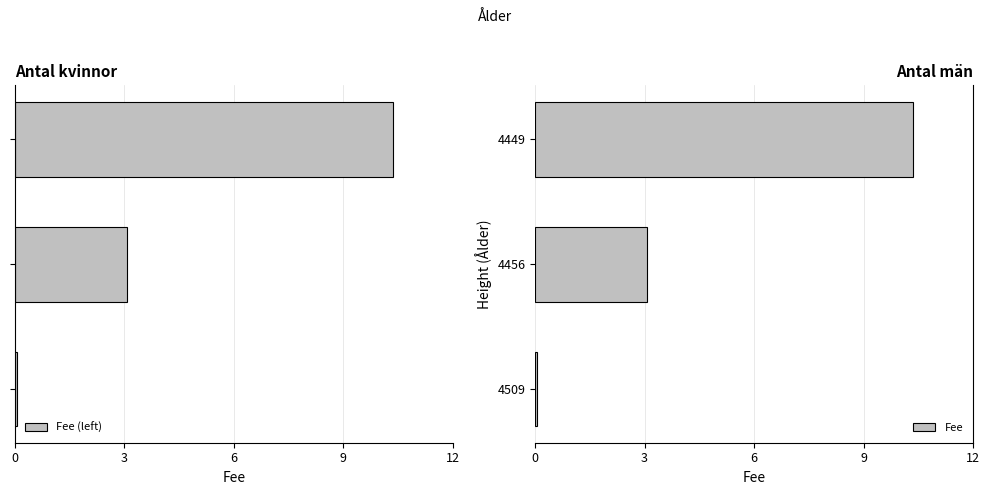

What are all the series names shown in the legend?

Fee (left), Fee